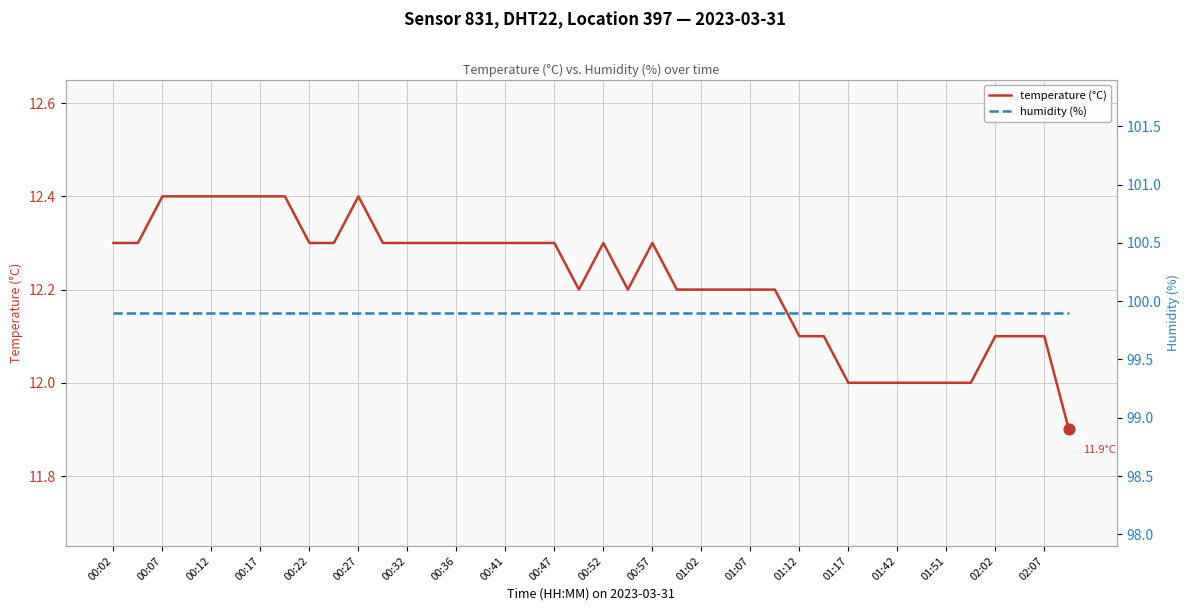

True or false: temperature (°C) has a value of 17.1 at 01:12.

False